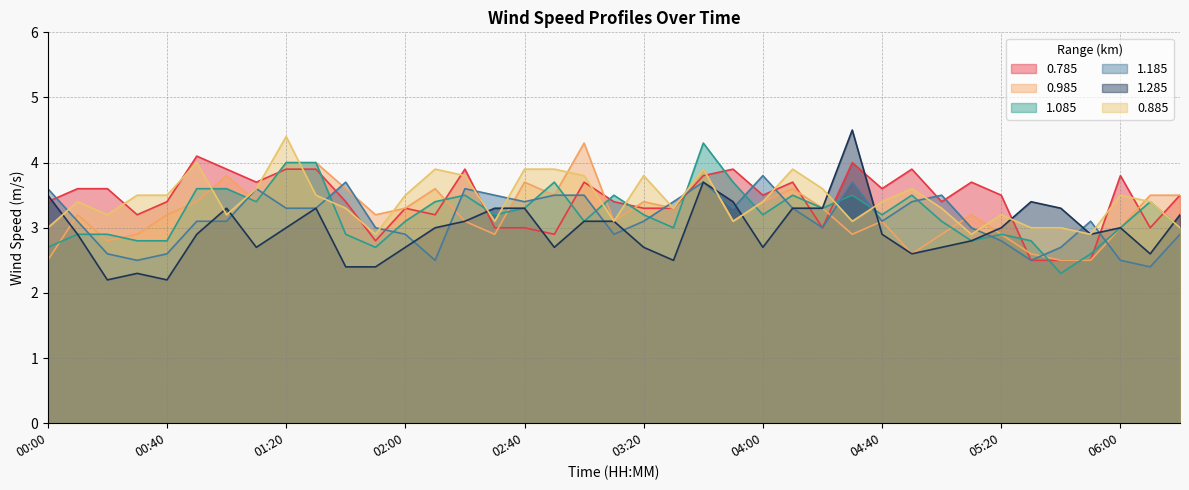

The 0.785 series shows 3.5 at 06:20. True or false?

True